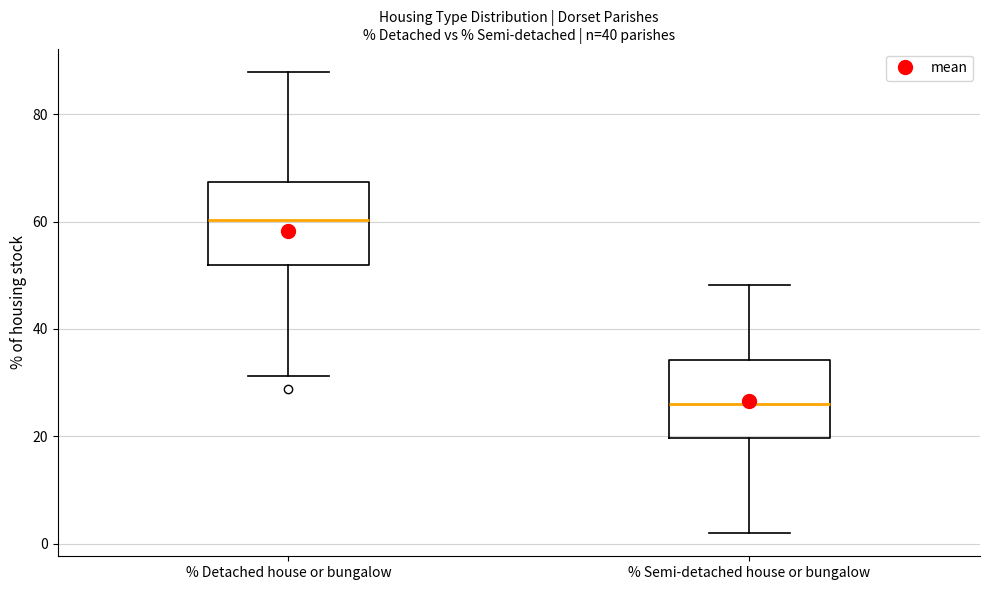

Where is the lower edge of the box for % Detached house or bungalow on the y-axis? The values are not printed on the chart, so give them approximately, as read against the axis.

52